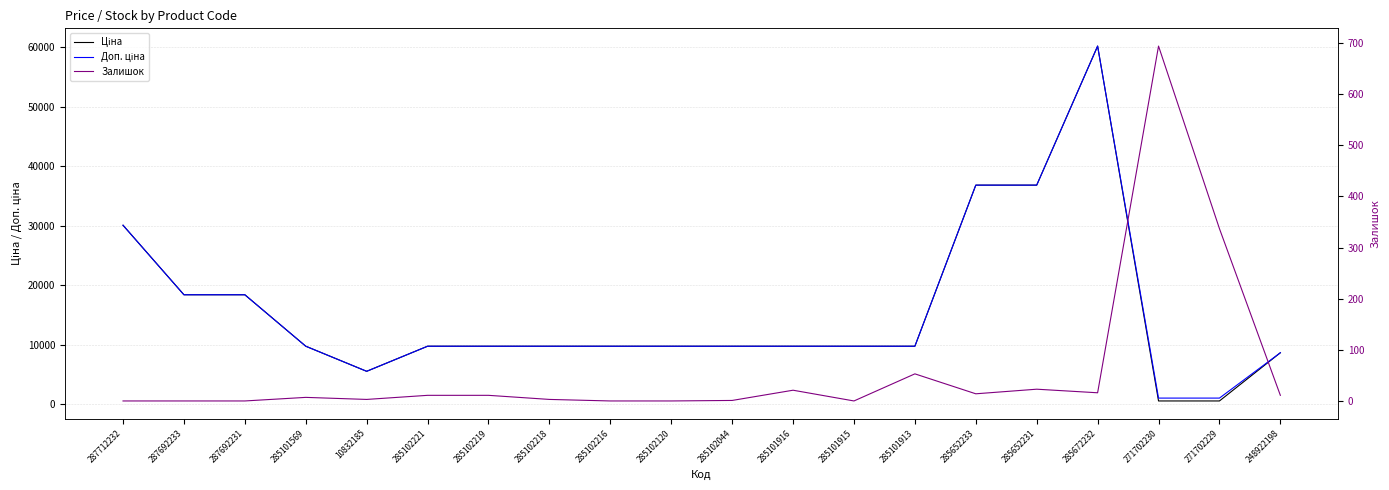

Where is Ціна nearest to the value 30391?

287712232